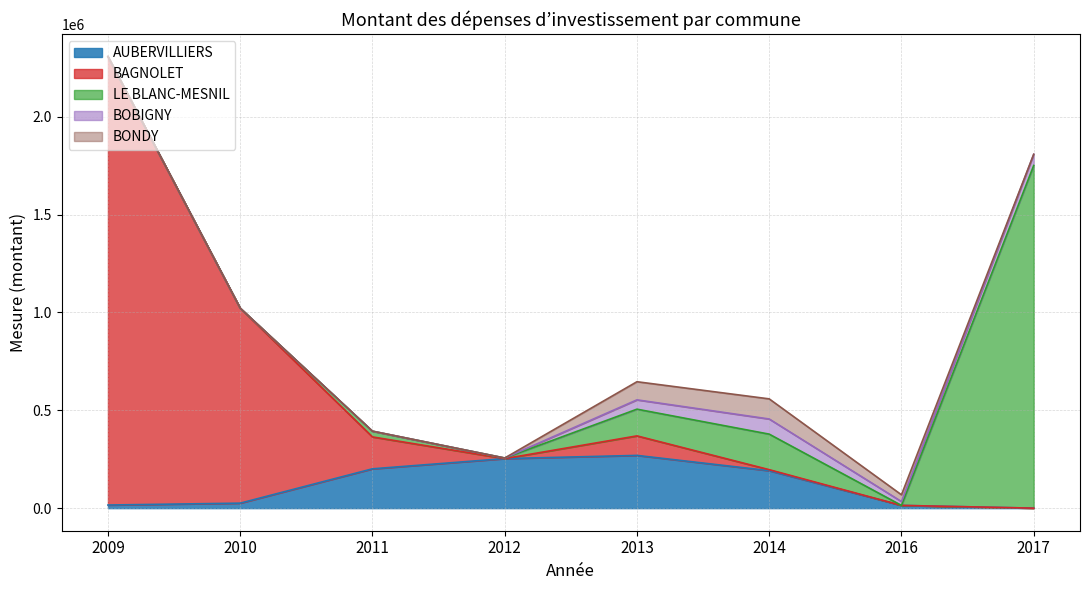

What is the difference between the maximum and minimum values in the BOBIGNY series?

77368.7